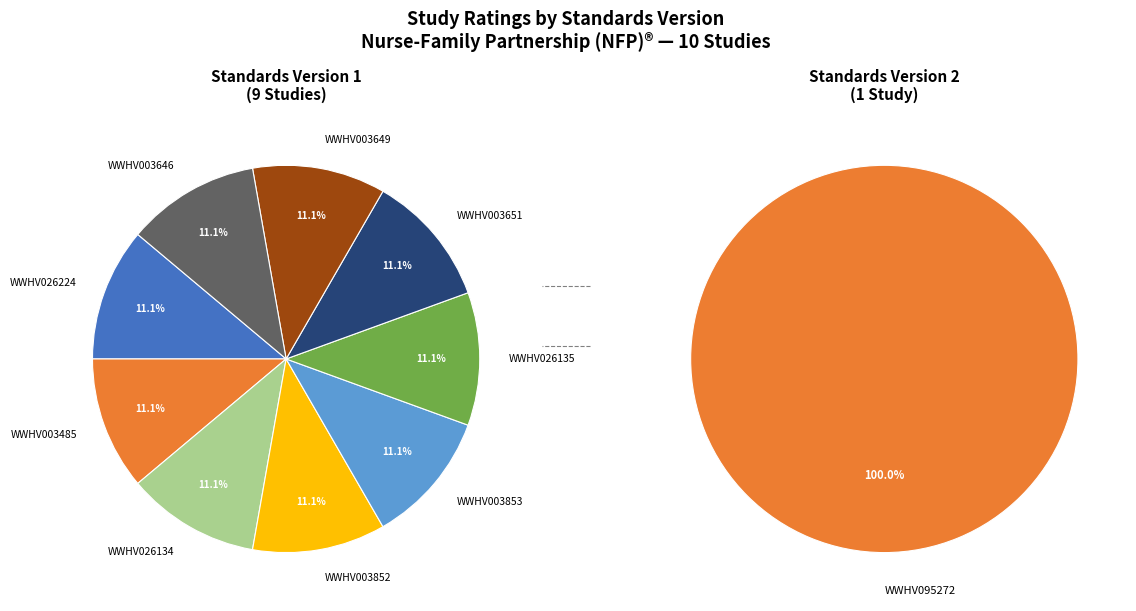

Rank the categories by value from highest to lowest.

WWHV095272, WWHV026224, WWHV003485, WWHV026134, WWHV003852, WWHV003853, WWHV026135, WWHV003651, WWHV003649, WWHV003646